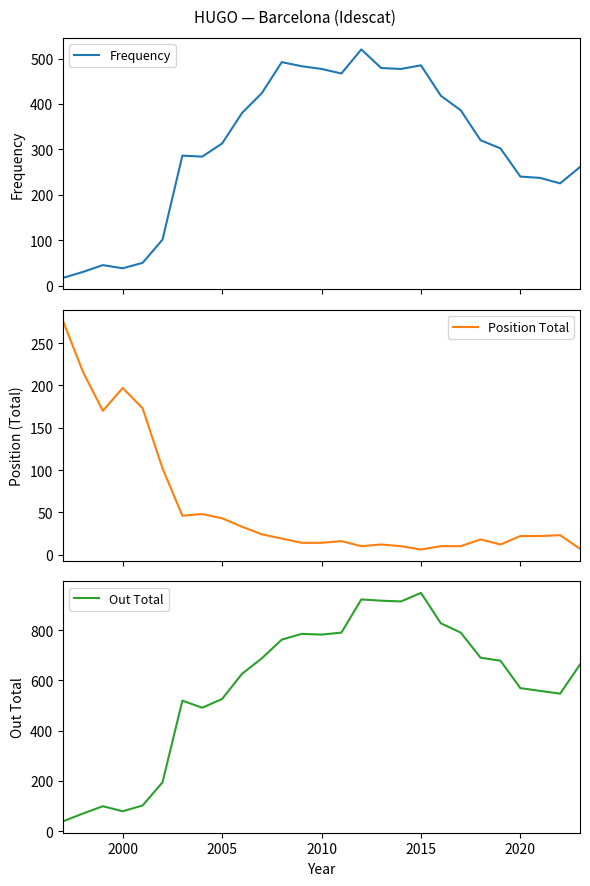

Which series has the widest spread of values?

Out Total